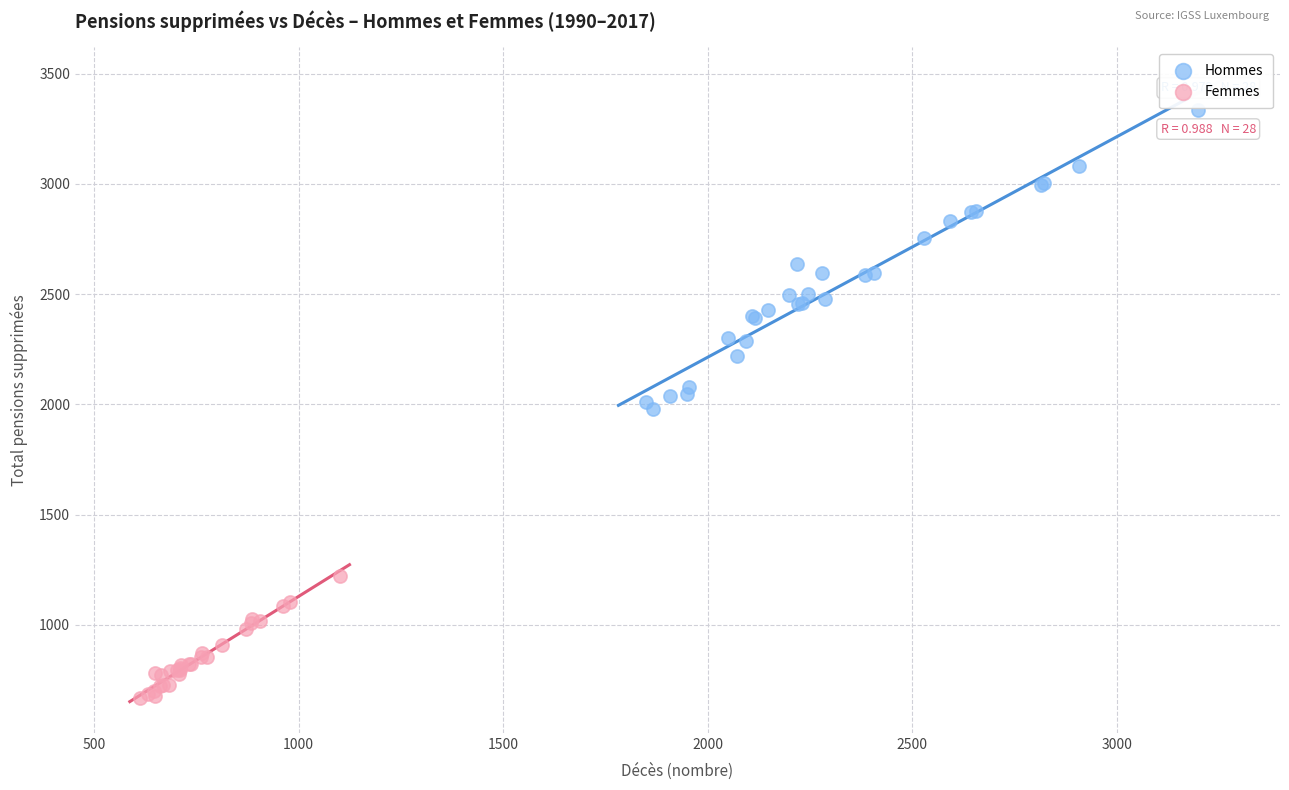

Which series contains the lowest Y value?

Femmes